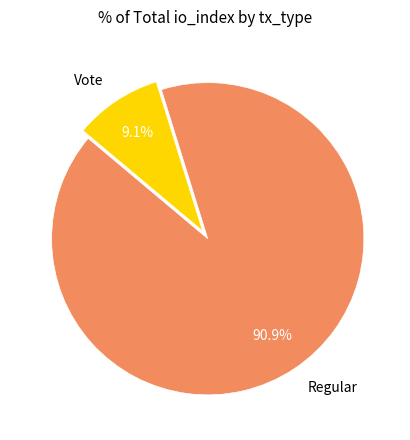

What is the largest slice in the pie chart?

Regular